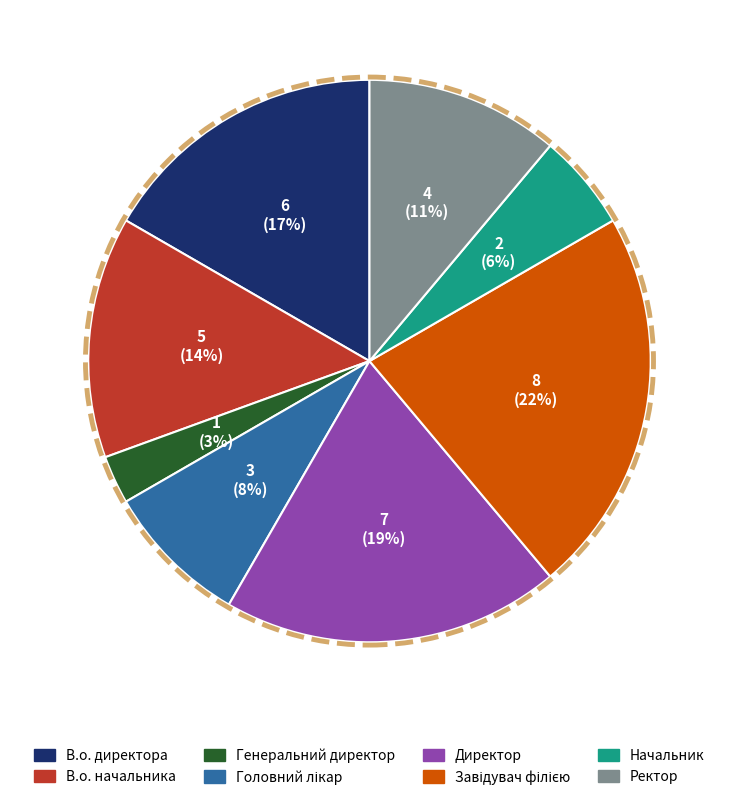

Which has a higher value, Генеральний директор or Начальник?

Начальник